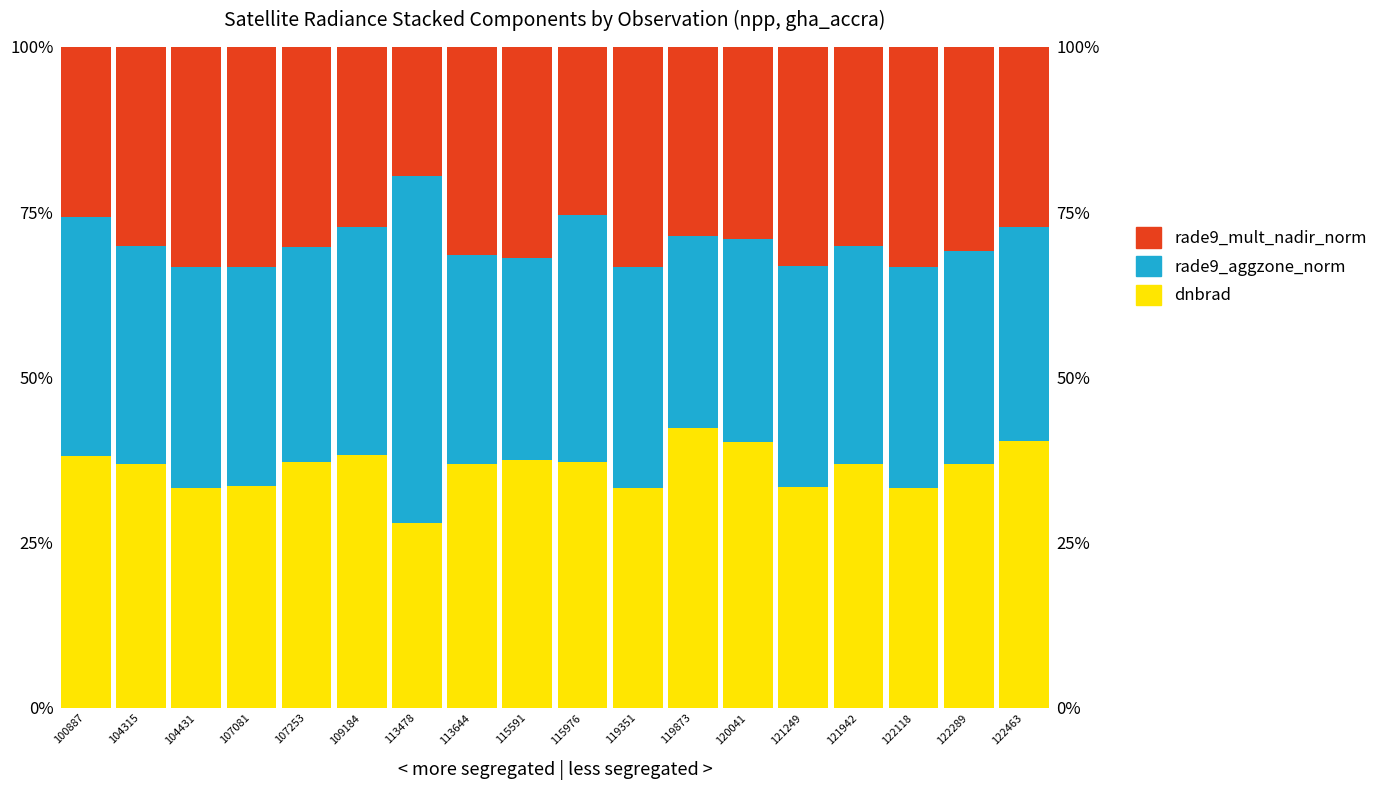

Which series has the widest spread of values?

rade9_aggzone_norm